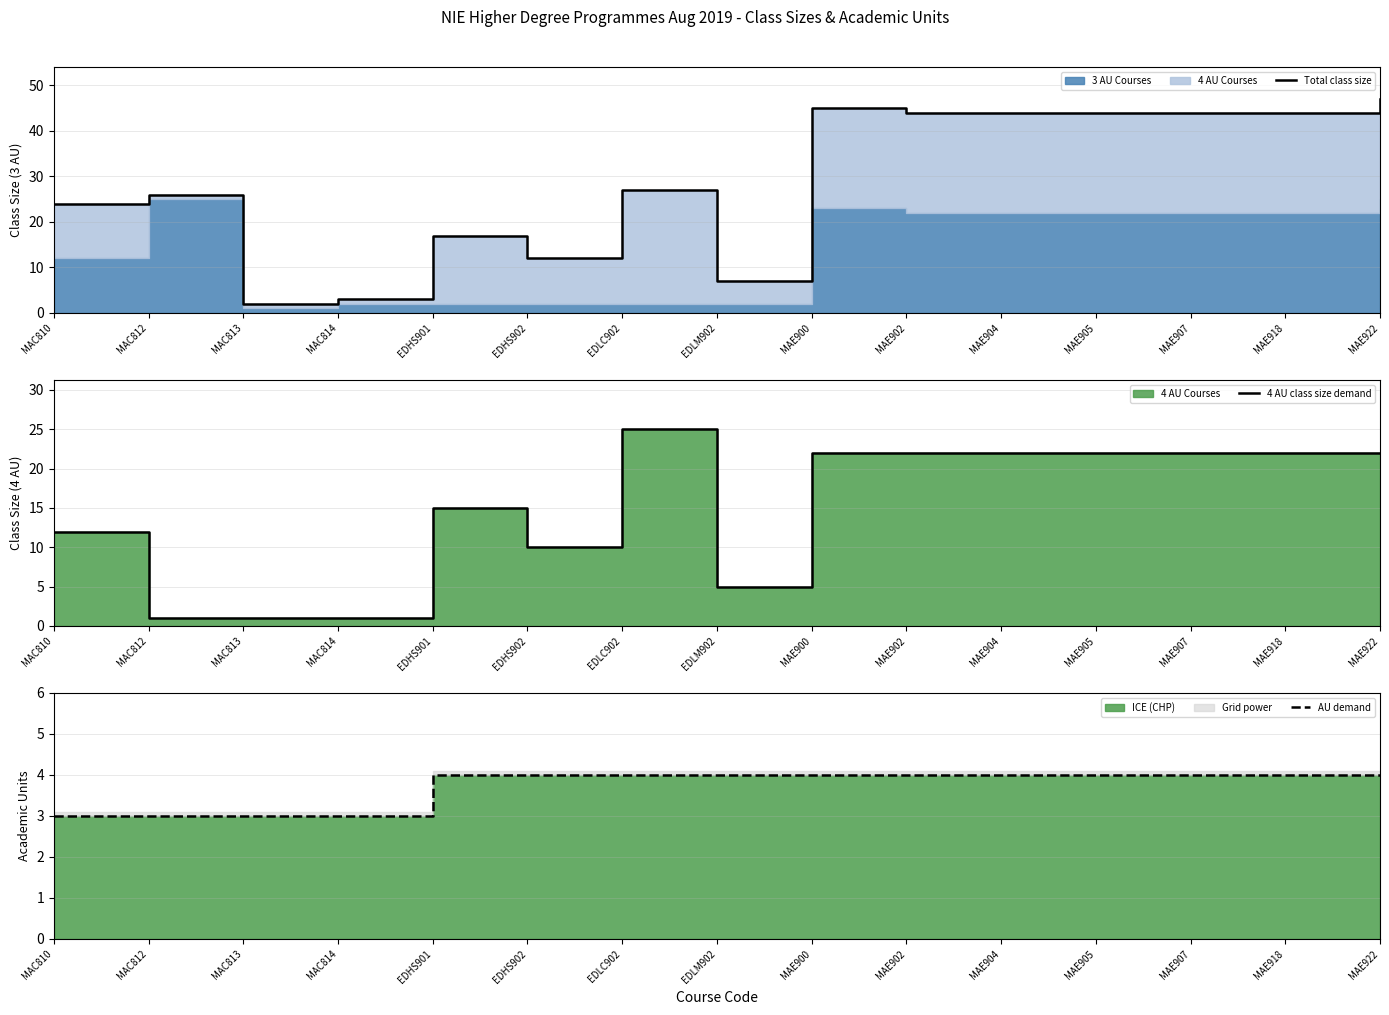

What is the label of the 3rd point from the left?

MAC813